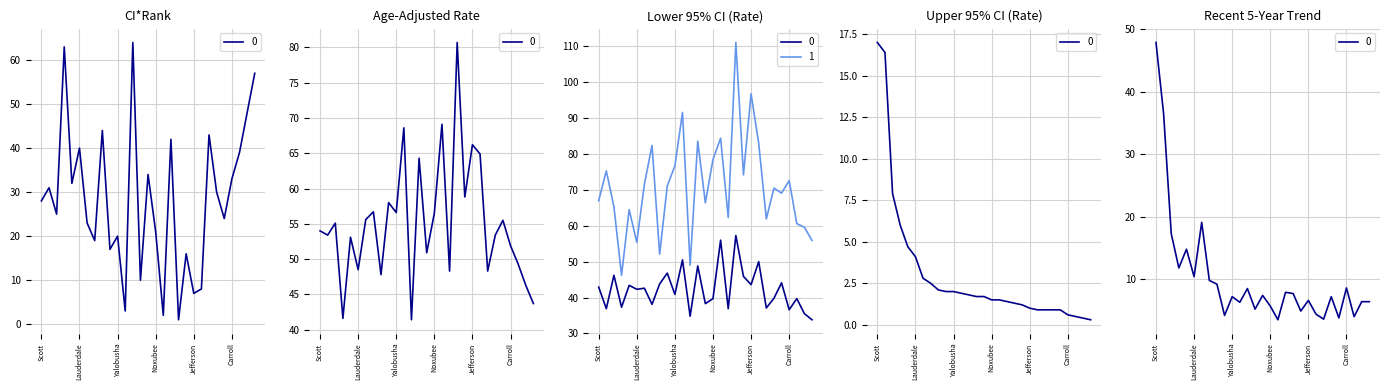

What is the difference between the highest and lowest values at Humphreys?

110.1